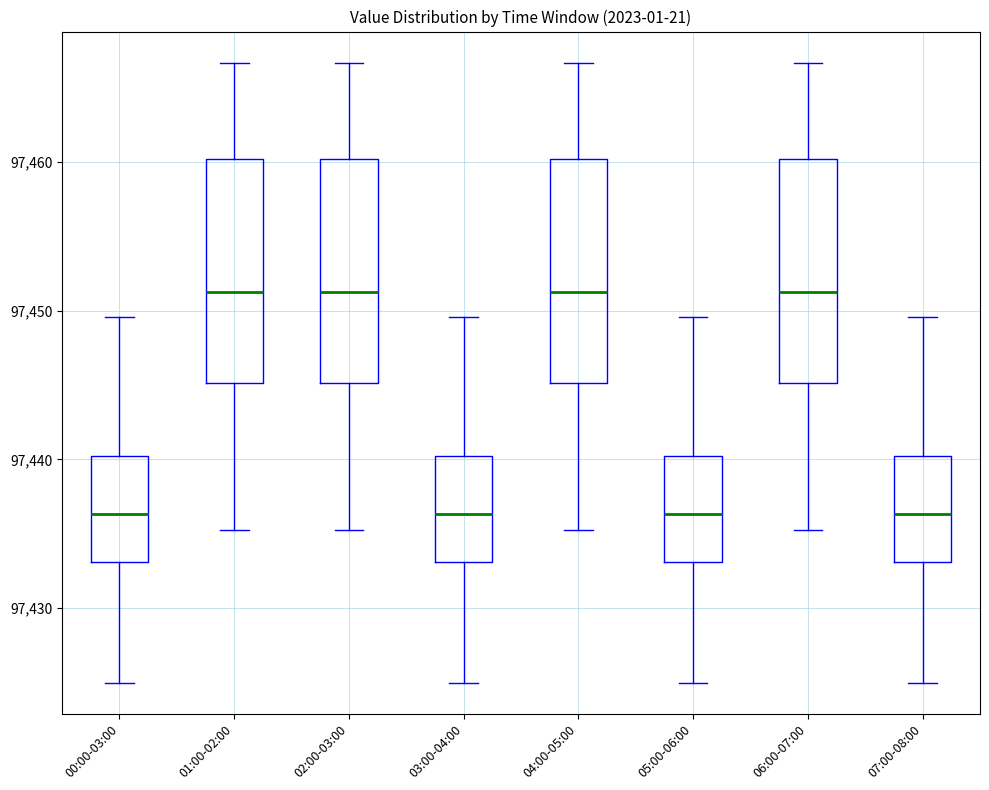

Where does the upper whisker of the box for 04:00-05:00 end on the y-axis? The values are not printed on the chart, so give them approximately, as read against the axis.

97467